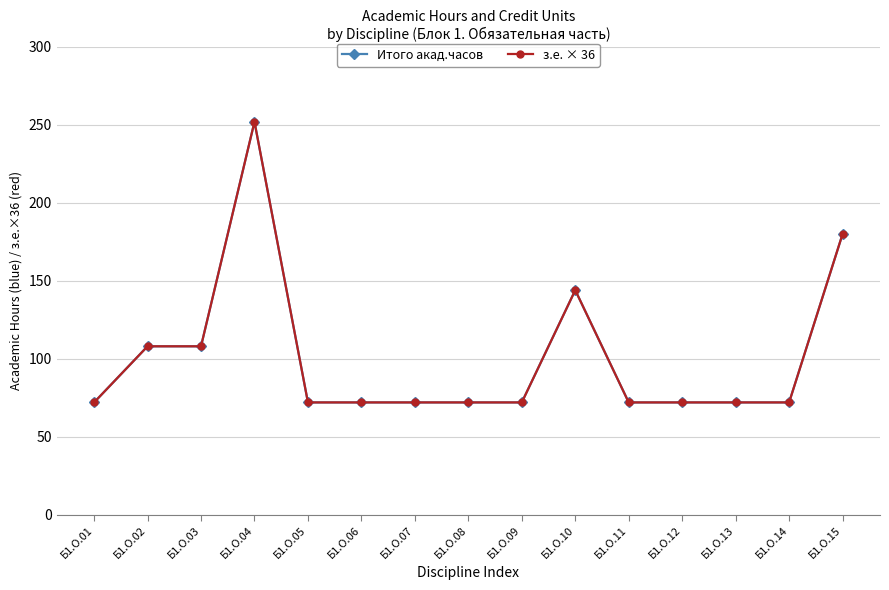

True or false: з.е. × 36 and Итого акад.часов intersect in this chart.

False